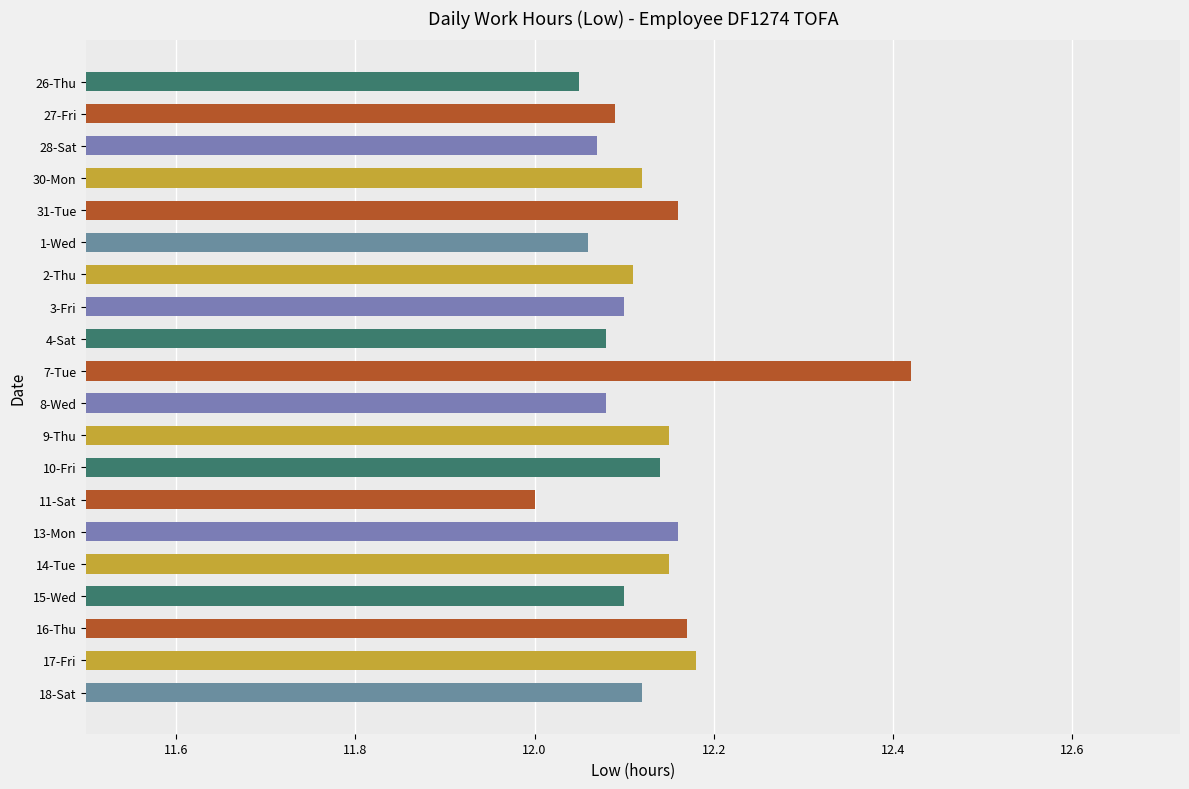

Approximately how many times larger is the value at 8-Wed compared to 7-Tue?

1.0